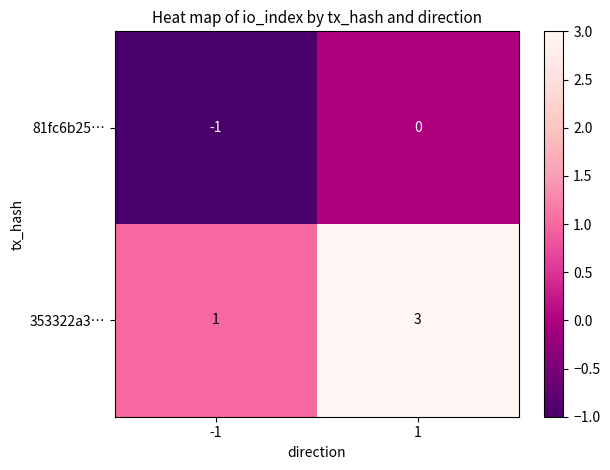

What is the minimum value shown in the chart?

-1